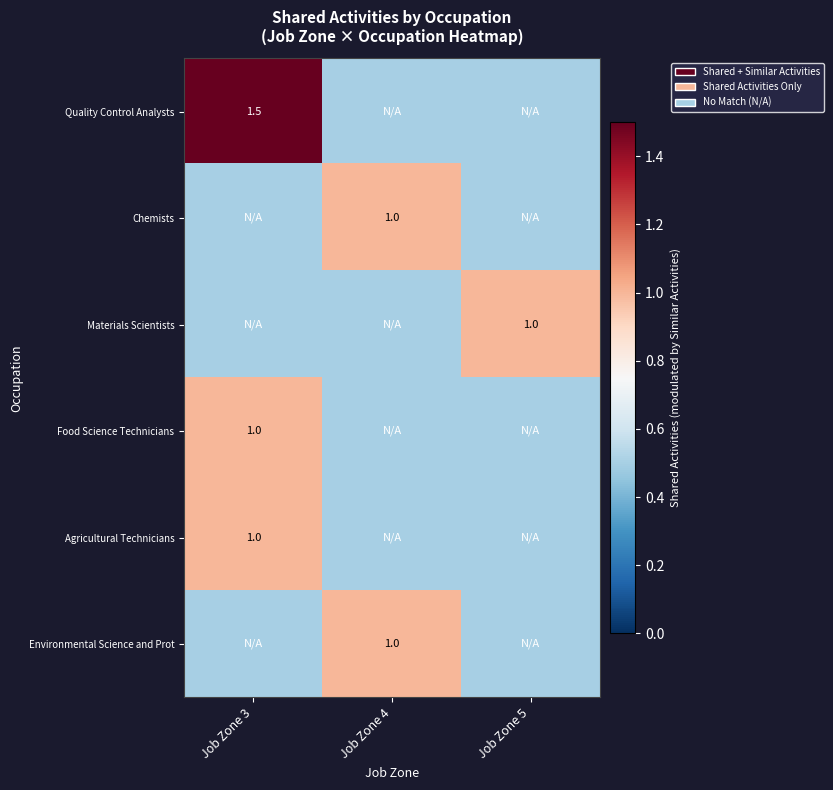

The value of Environmental Science and Prot at Job Zone 4 is 0.3. True or false?

False